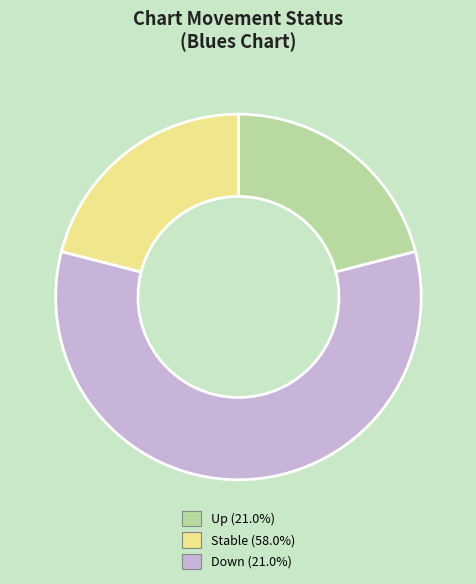

Does any single category account for the majority?

Yes